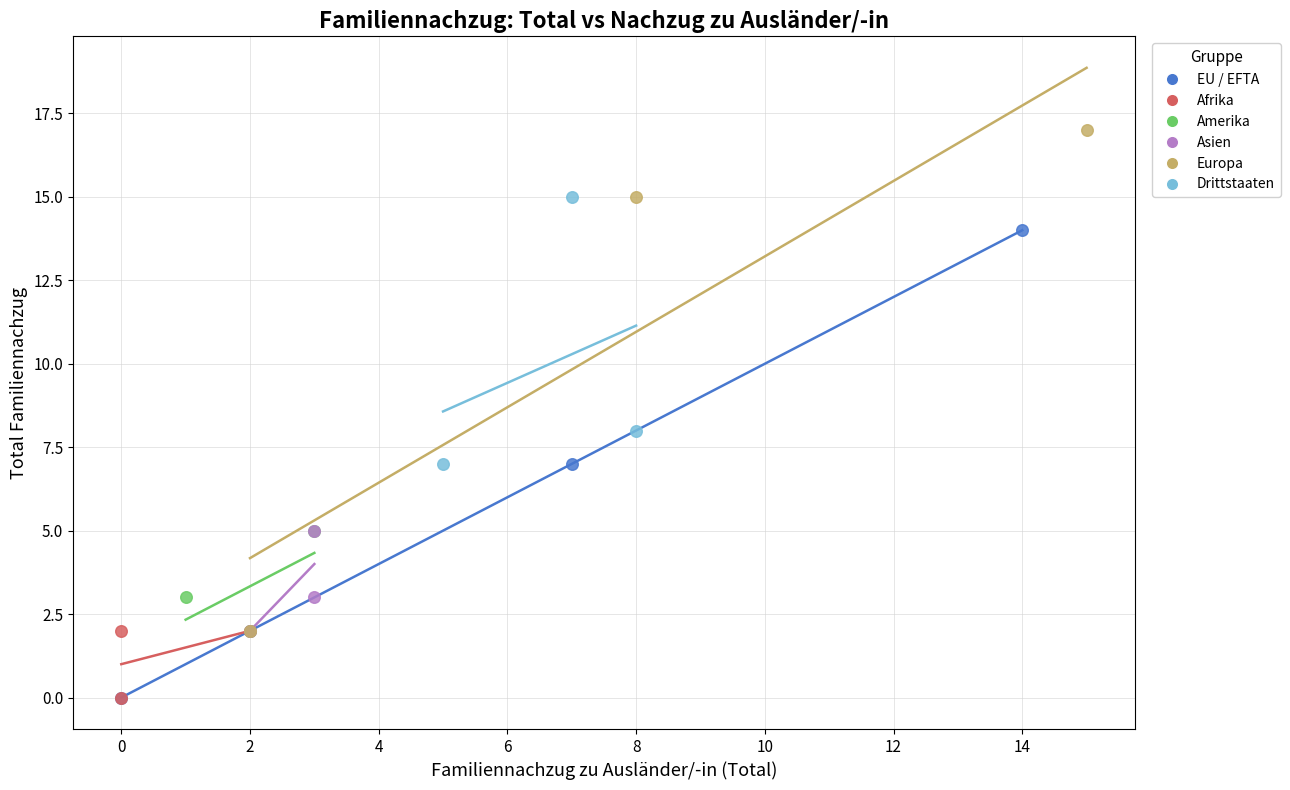

Which series contains the highest Y value?

Europa